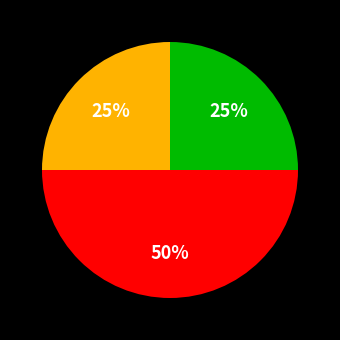

Count the number of slices in the pie.

3